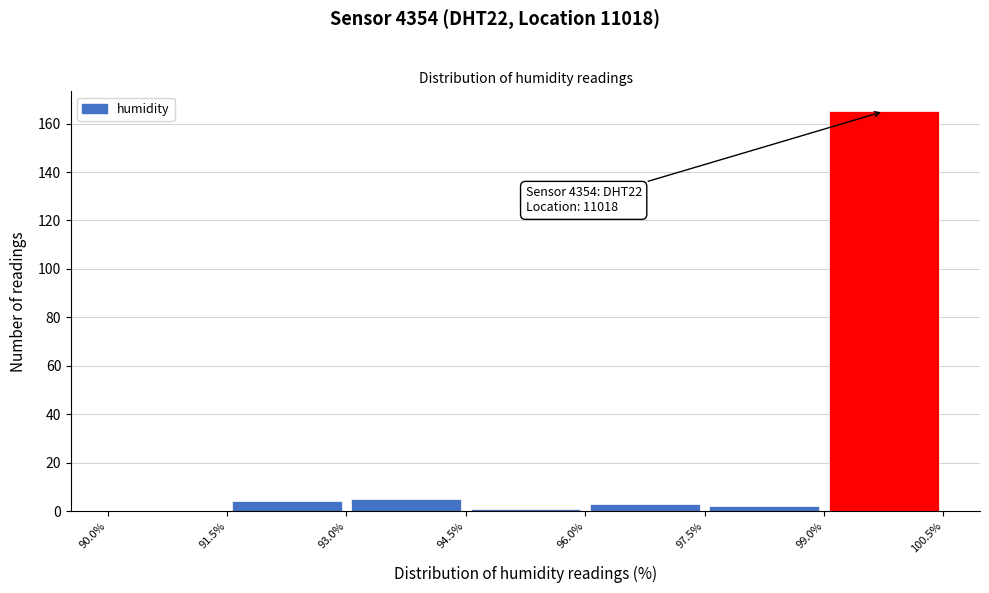

Which range on the x-axis has the tallest bar?

99.0% to 100.5%